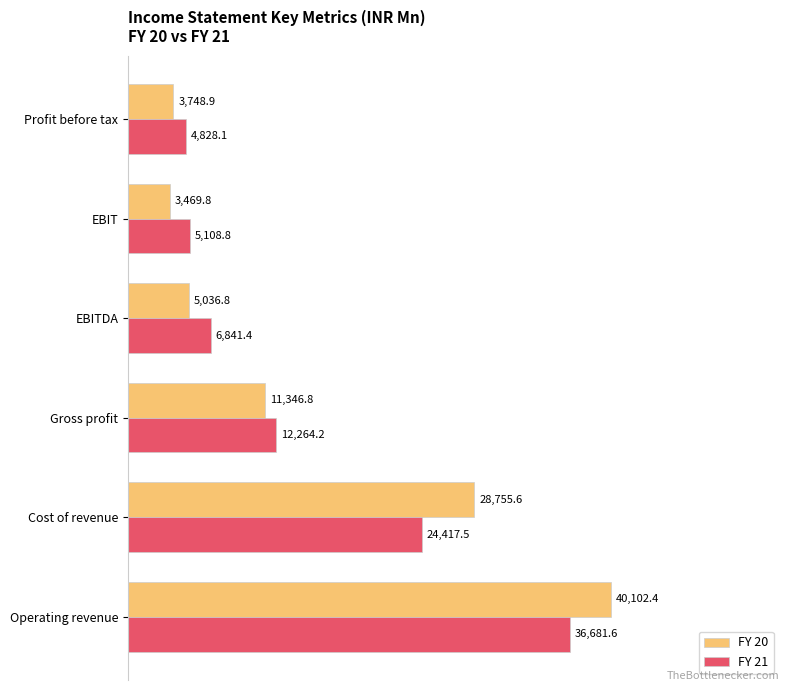

What are all the series names shown in the legend?

FY 20, FY 21